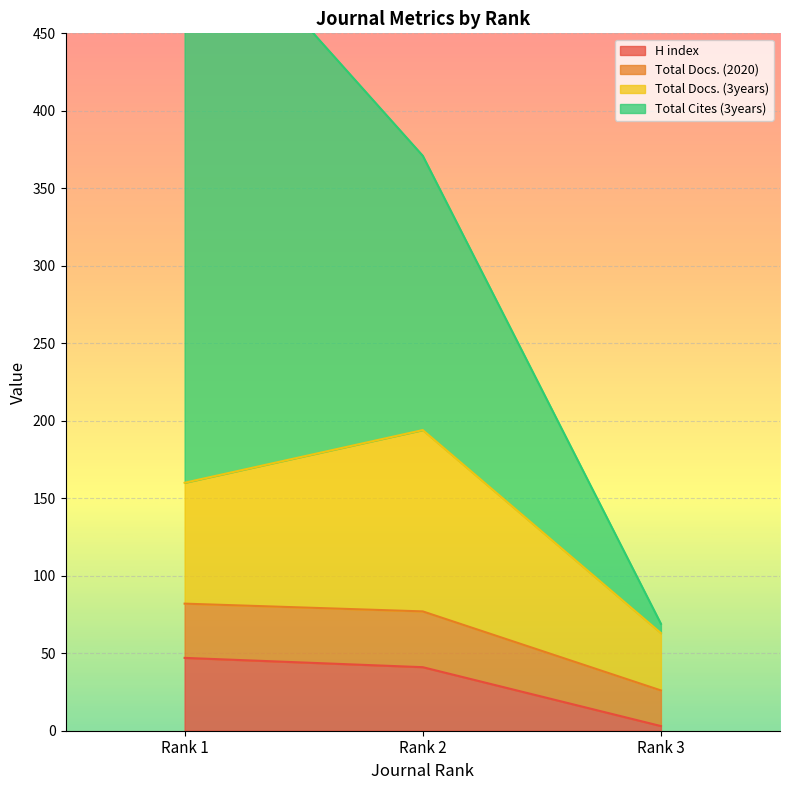

True or false: Total Docs. (2020) has a value of 41 at Rank 3.

False